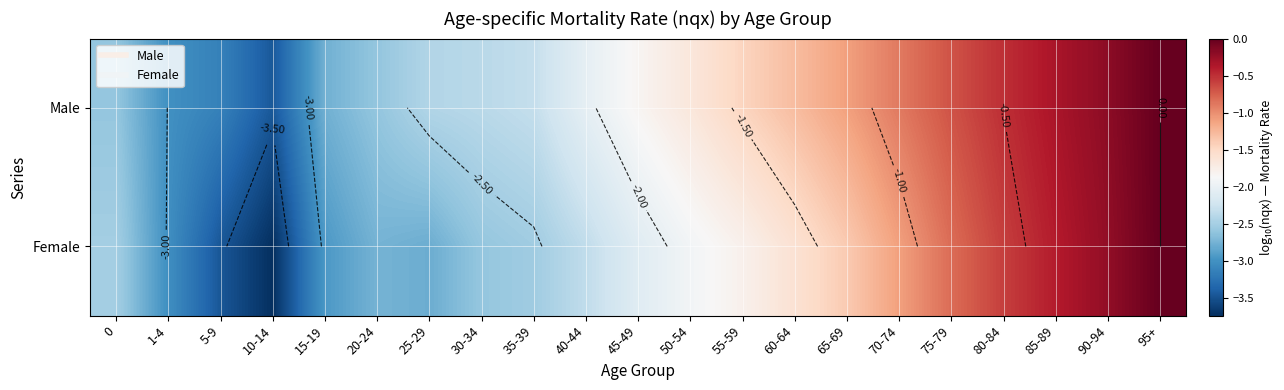

How many distinct data groups are displayed?

2